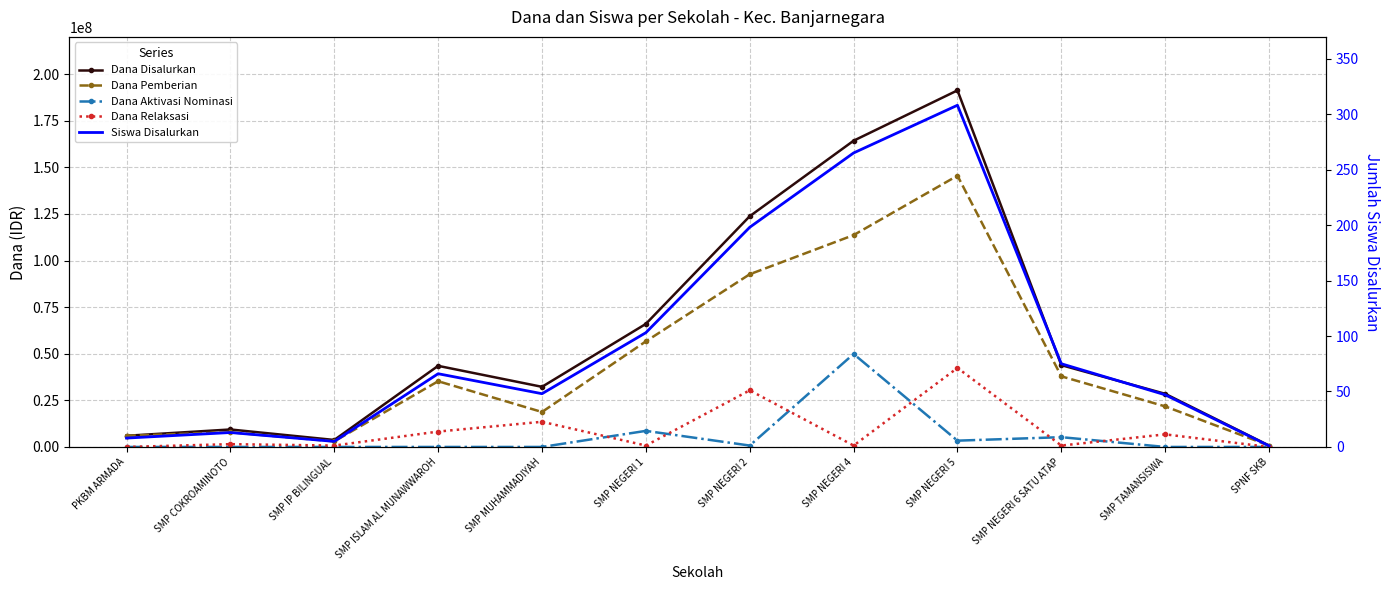

Reading right to left, list all the values displayed in this chart.

Dana Disalurkan: 750000	28500000	43875000	191250000	164250000	123750000	66000000	32250000	43500000	3750000	9375000	6000000
Dana Pemberian: 750000	21750000	37875000	145500000	113625000	92625000	56625000	18750000	35250000	3000000	7875000	6000000
Dana Aktivasi Nominasi: 0	0	5250000	3375000	49875000	750000	8625000	0	0	0	0	0
Dana Relaksasi: 0	6750000	750000	42375000	750000	30375000	750000	13500000	8250000	750000	1500000	0
Siswa Disalurkan: 1	47	75	308	265	198	103	48	66	5	13	8